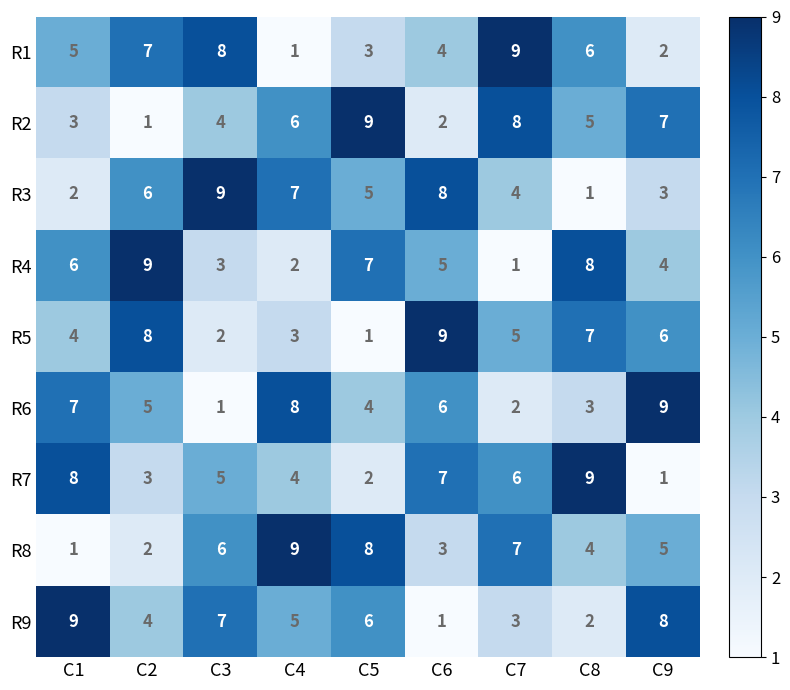

Read the R3 value at C9.

3